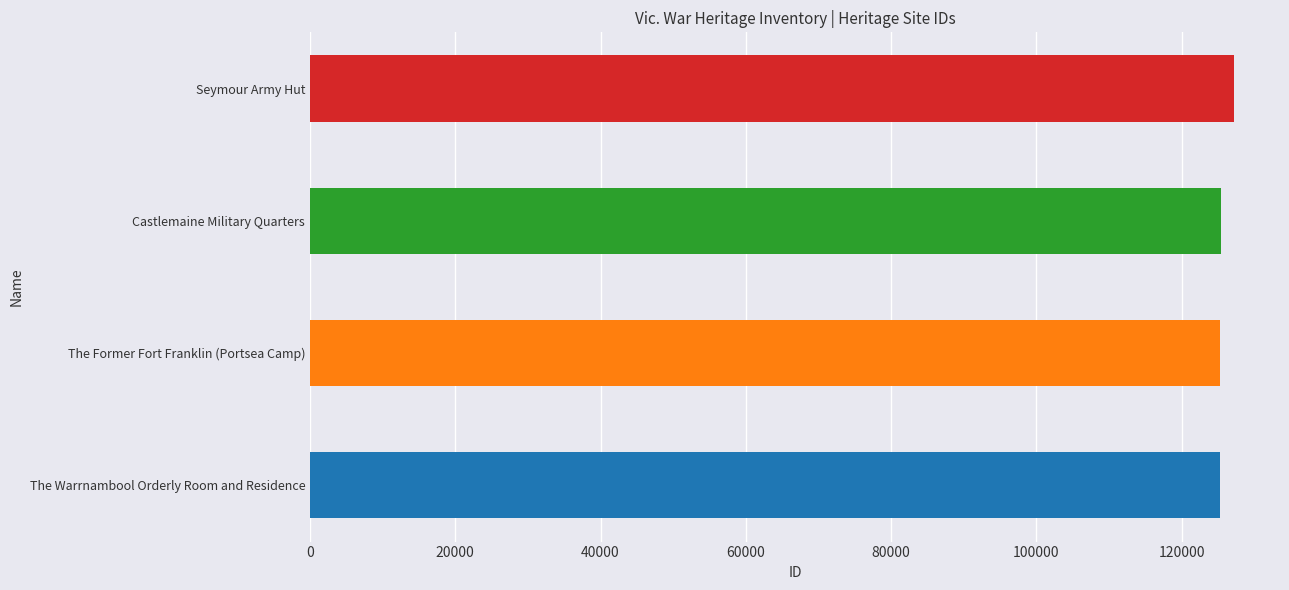

The value at The Former Fort Franklin (Portsea Camp) is 186095. True or false?

False